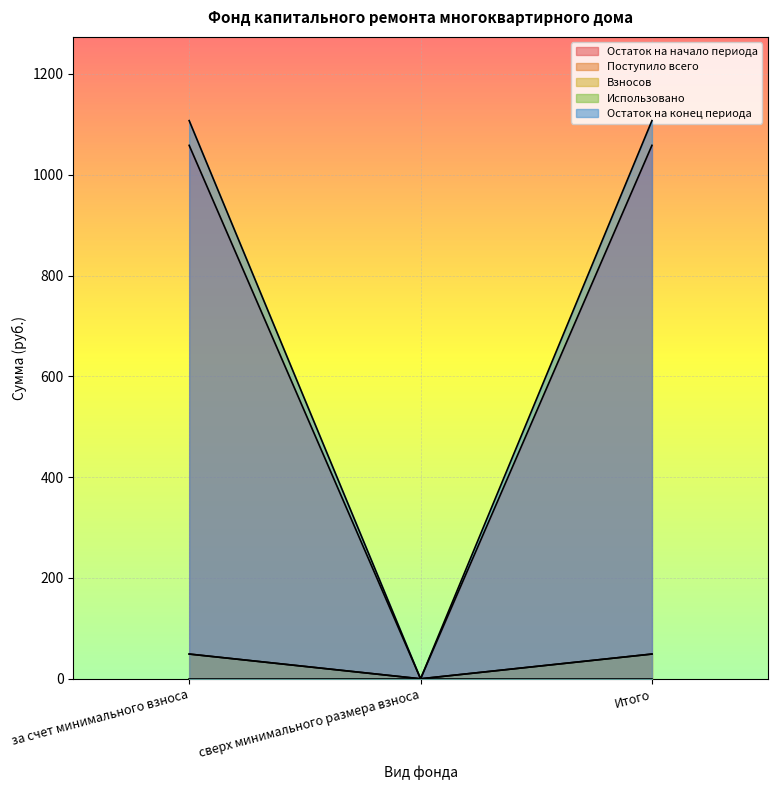

At which label does Поступило всего reach its minimum?

сверх минимального размера взноса